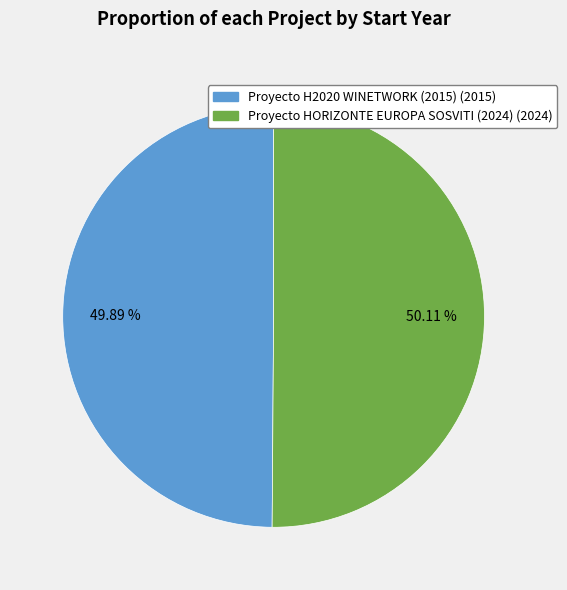

True or false: Proyecto H2020 WINETWORK (2015) accounts for 41% of the total.

False